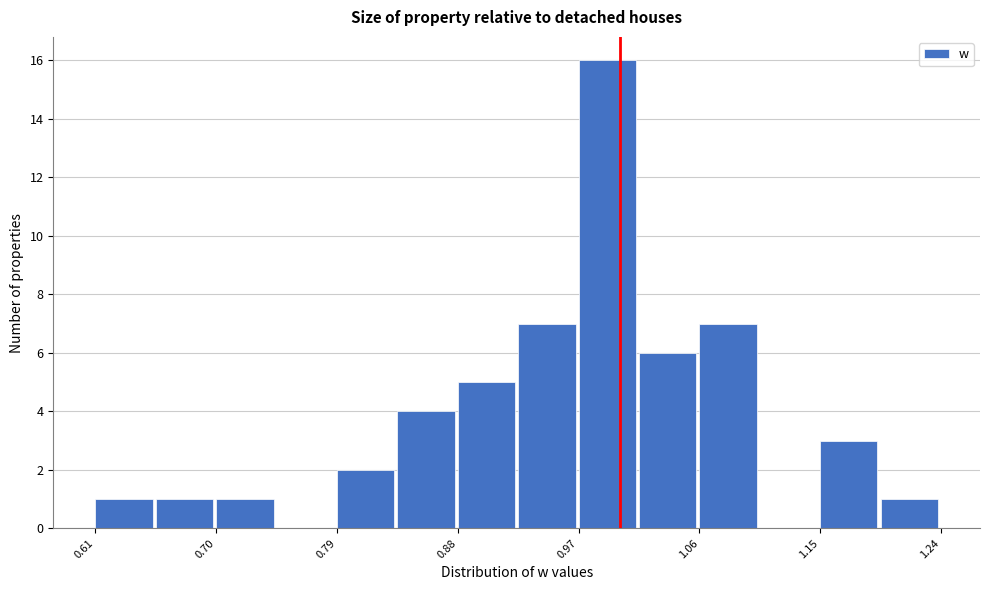

What is the height of the bar covering 1.06 to 1.10 on the x-axis? Neither the bar edges nor the heights are printed on the chart, so give them approximately, as read against the axes.

7